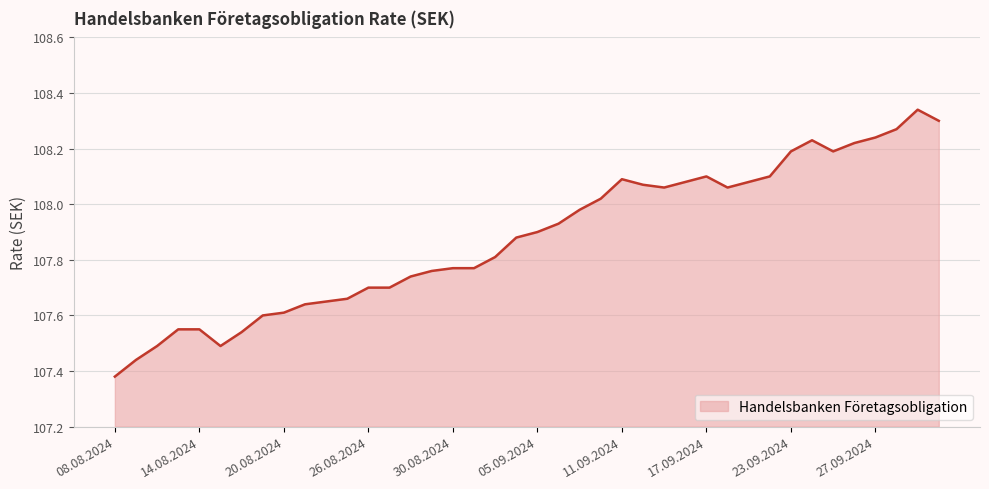

How many lines are shown in the chart?

1